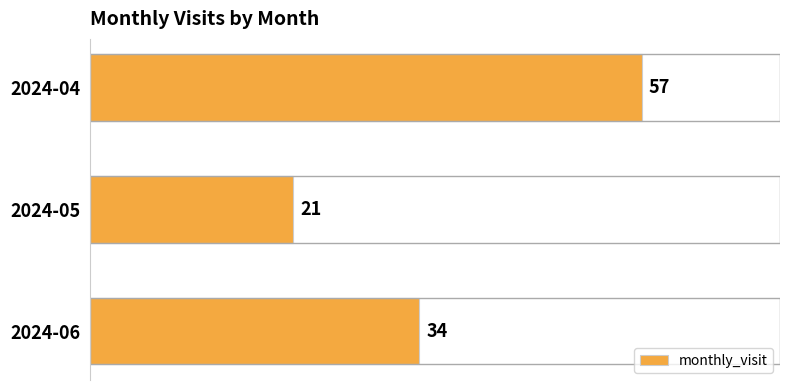

How many distinct data groups are displayed?

1